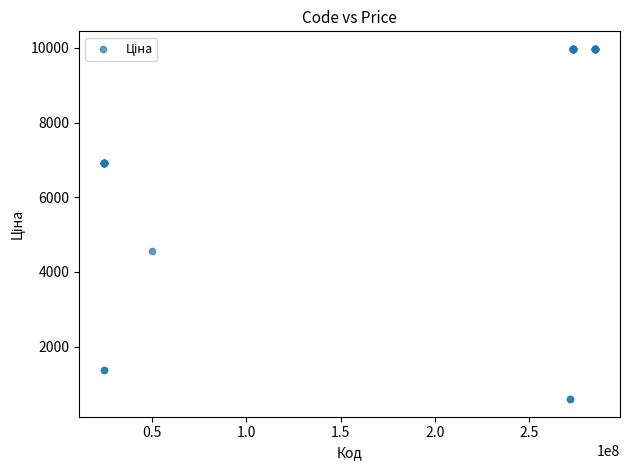

What Y value in the scatter plot is closest to 5282?

4561.9